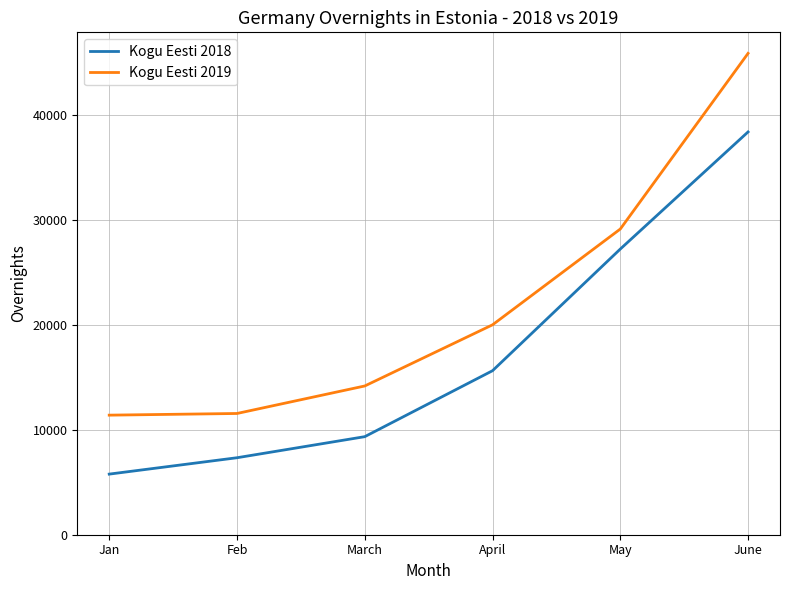

True or false: Kogu Eesti 2018 and Kogu Eesti 2019 cross at least once.

False